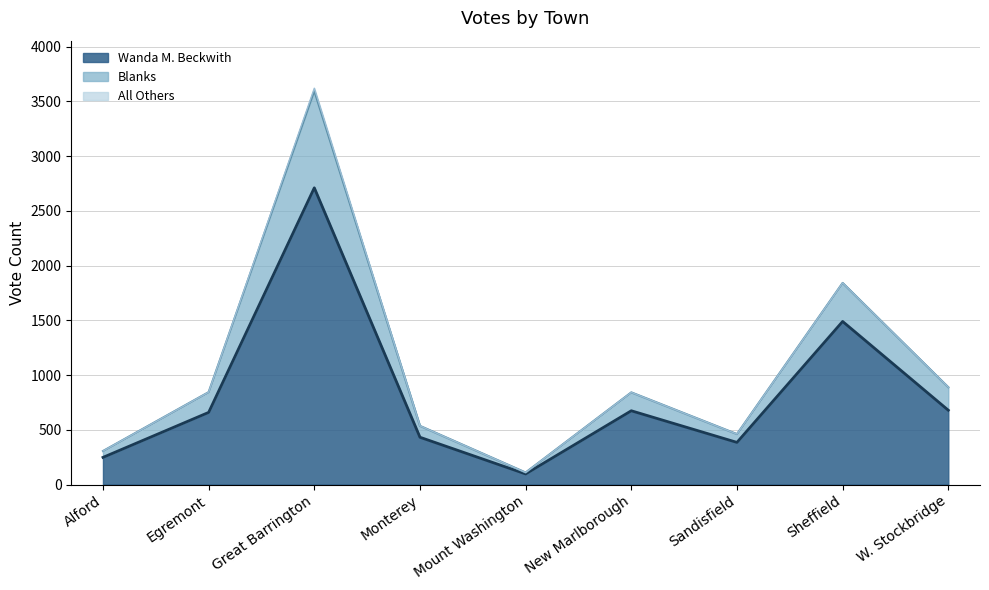

Reading left to right, transcribe all the data shown in this chart.

Wanda M. Beckwith: 248	659	2711	432	97	674	385	1490	679
Blanks: 306	844	3621	536	110	842	461	1842	889